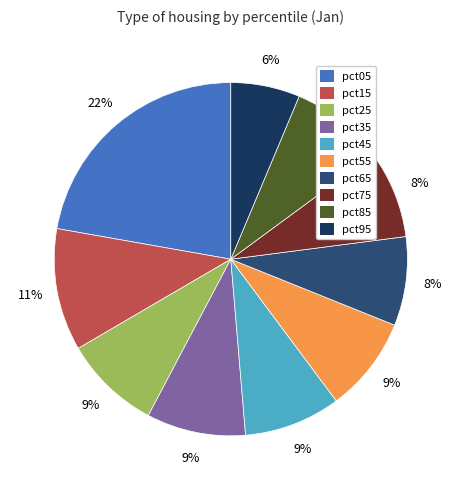

Which slice is the smallest?

pct95